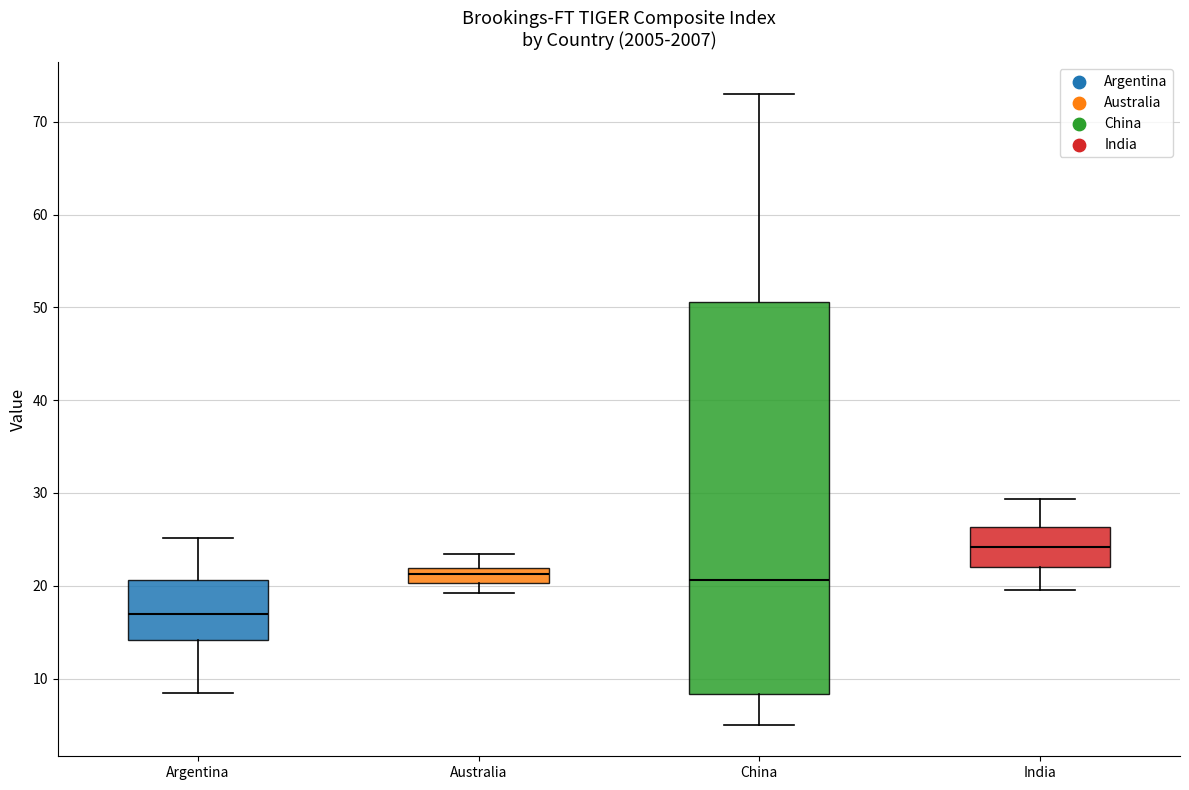

Which box's median line is the highest?

India